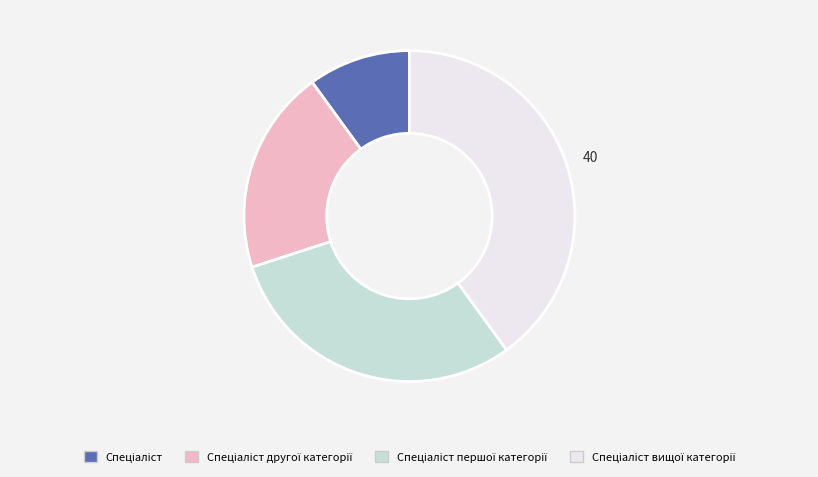

Is there a majority slice in this chart?

No